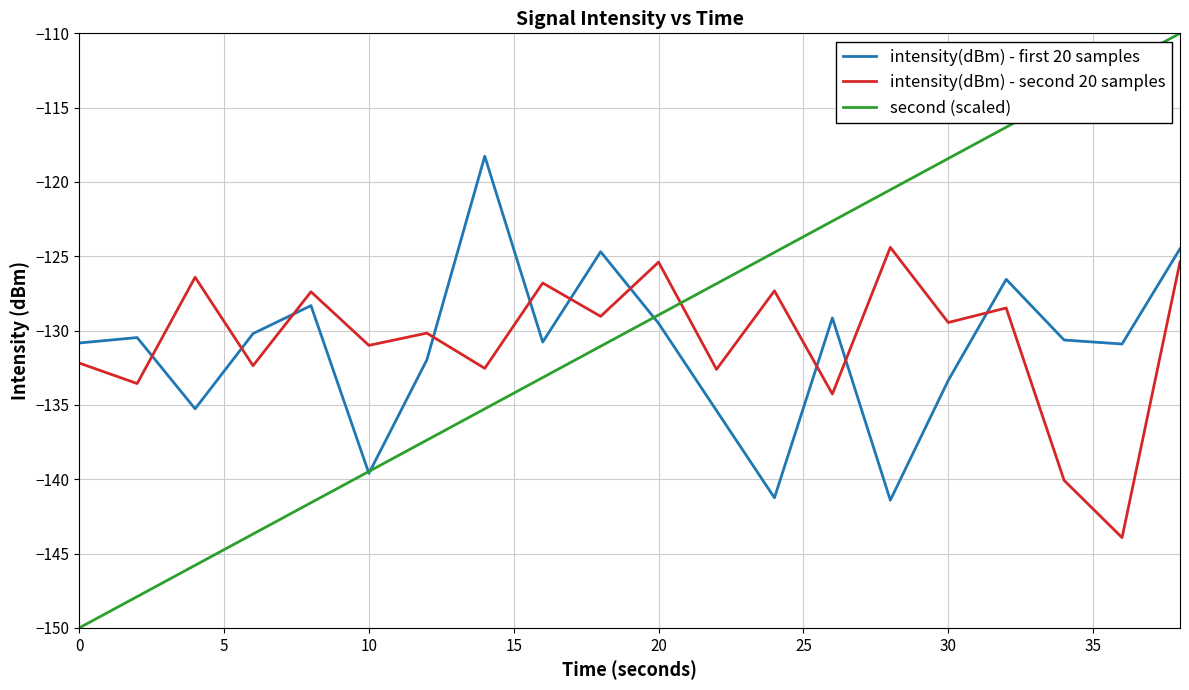

What is the highest value of the intensity(dBm) - second 20 samples series?

-124.4